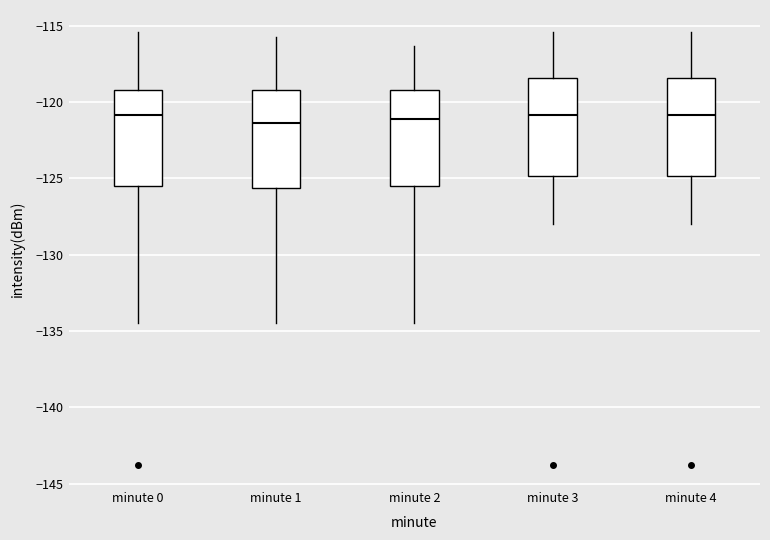

Reading left to right, read every box against the y-axis: the position of its median line, the range the box covers, and the ends of its whiskers. The values are not printed on the chart, so give them approximately, as read against the axis.

minute 0: median -121.0, box -125.5 to -119.0, whiskers -134.5 to -115.5
minute 1: median -121.5, box -125.5 to -119.0, whiskers -134.5 to -116.0
minute 2: median -121.0, box -125.5 to -119.0, whiskers -134.5 to -116.5
minute 3: median -121.0, box -125.0 to -118.5, whiskers -128.0 to -115.5
minute 4: median -121.0, box -125.0 to -118.5, whiskers -128.0 to -115.5